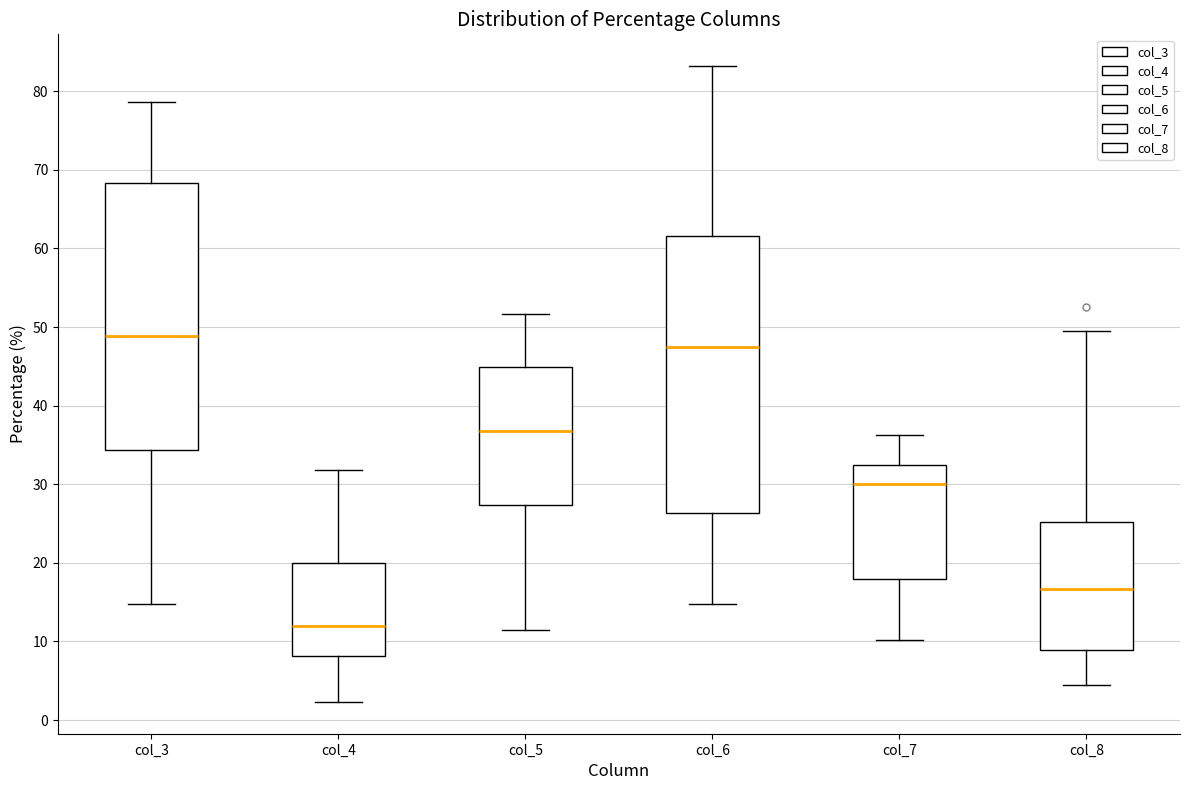

Reading left to right, read every box against the y-axis: the position of its median line, the range the box covers, and the ends of its whiskers. The values are not printed on the chart, so give them approximately, as read against the axis.

col_3: median 49, box 34 to 68, whiskers 15 to 79
col_4: median 12, box 8 to 20, whiskers 2 to 32
col_5: median 37, box 27 to 45, whiskers 11 to 52
col_6: median 47, box 26 to 62, whiskers 15 to 83
col_7: median 30, box 18 to 32, whiskers 10 to 36
col_8: median 17, box 9 to 25, whiskers 5 to 50